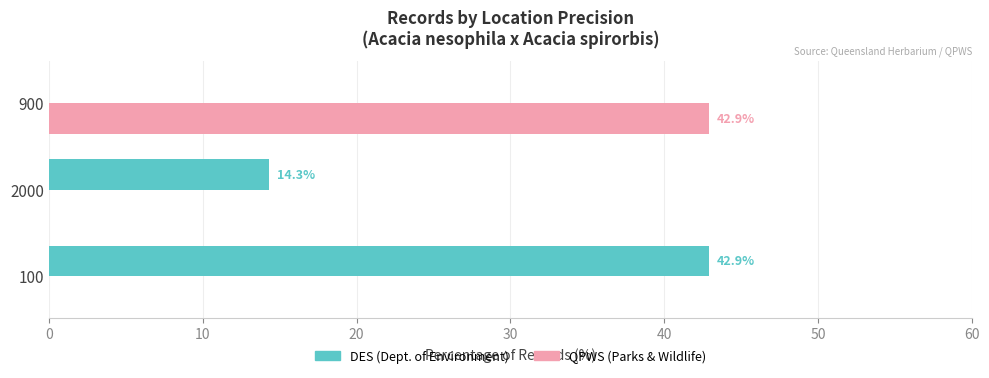

What is the sum of all QPWS (Parks & Wildlife) values?

42.9